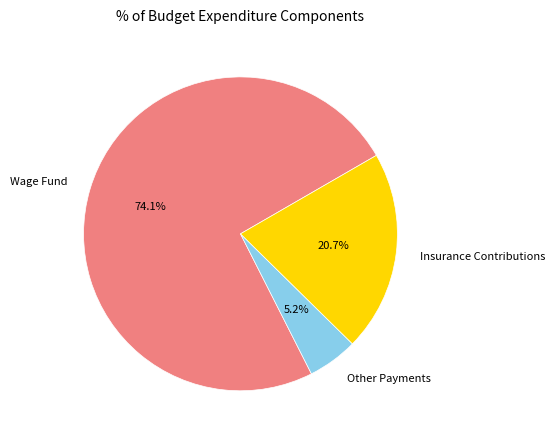

Which has a higher value, Insurance Contributions or Other Payments?

Insurance Contributions